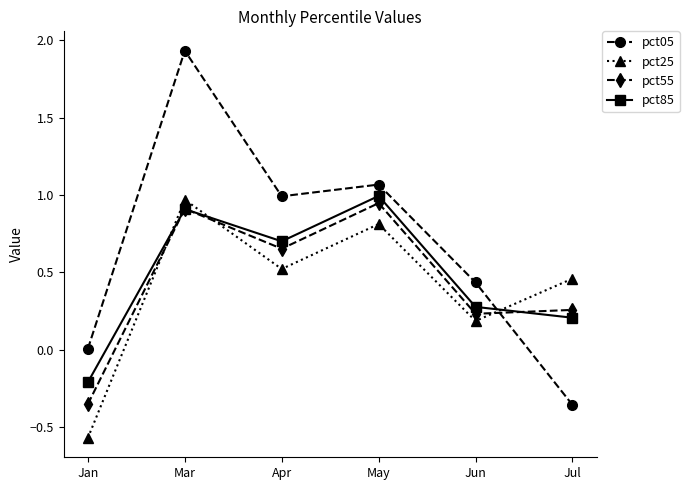

What is the label of the 2nd point from the right?

Jun